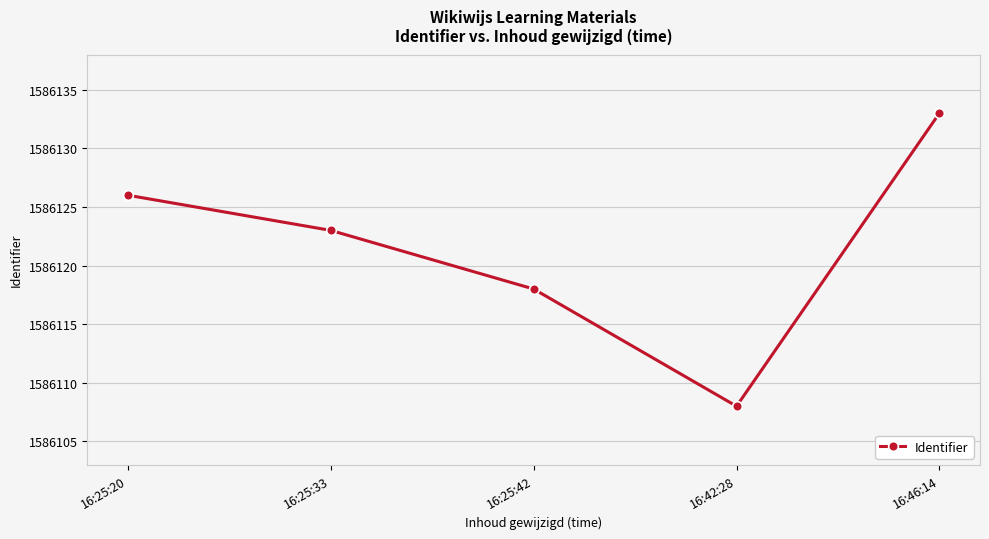

What is the difference between the maximum and minimum values?

25